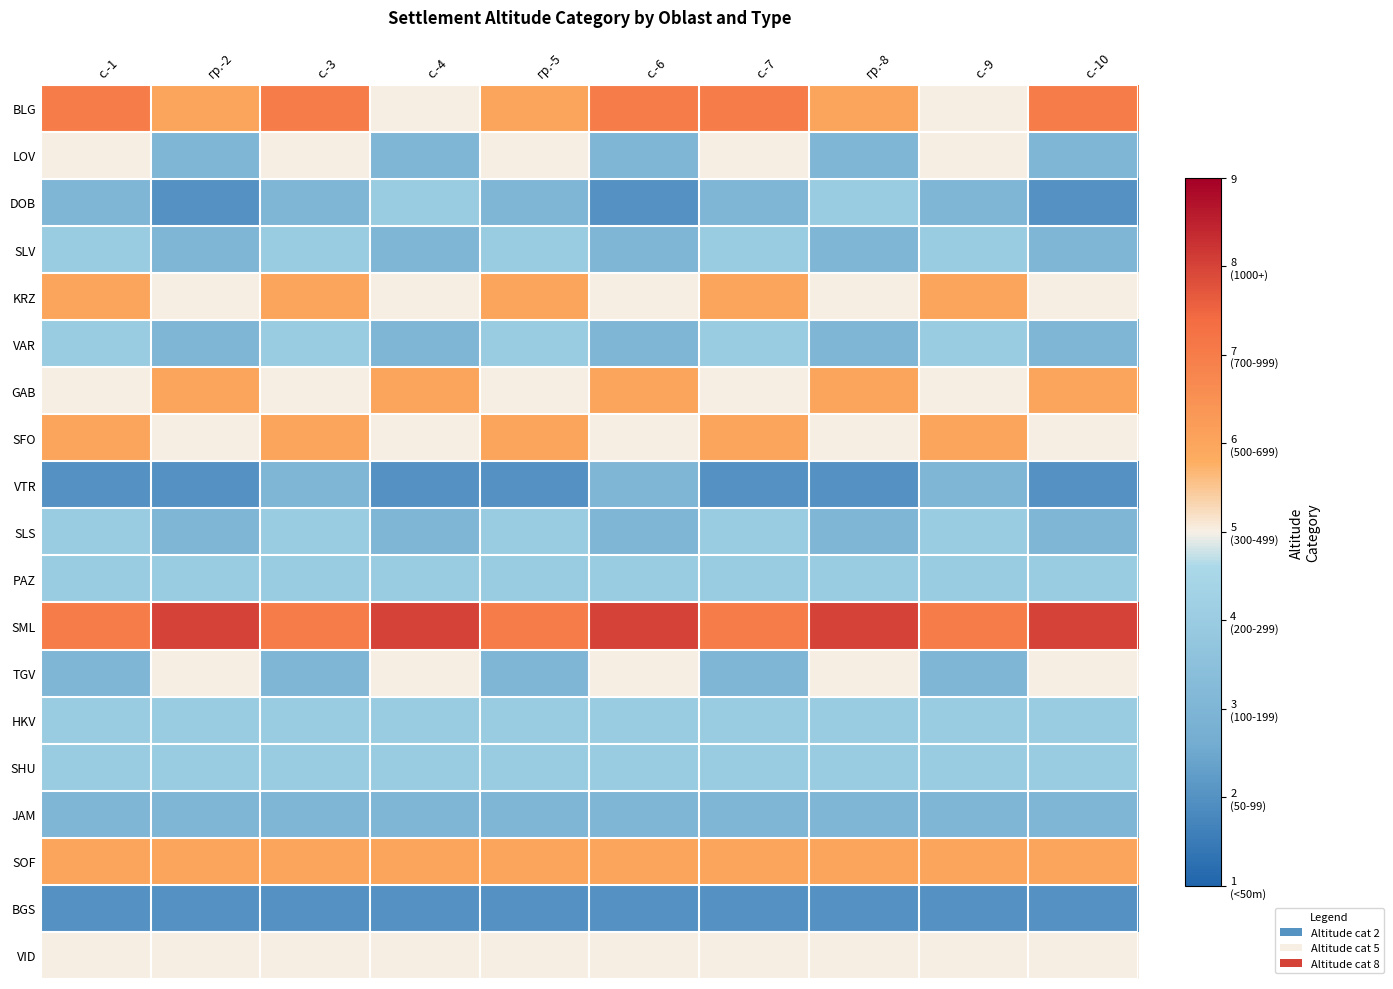

Reading left to right, what are all the values shown in this chart?

BLG: с.-1=7	гр.-2=6	с.-3=7	с.-4=5	гр.-5=6	с.-6=7	с.-7=7	гр.-8=6	с.-9=5	с.-10=7
LOV: с.-1=5	гр.-2=3	с.-3=5	с.-4=3	гр.-5=5	с.-6=3	с.-7=5	гр.-8=3	с.-9=5	с.-10=3
DOB: с.-1=3	гр.-2=2	с.-3=3	с.-4=4	гр.-5=3	с.-6=2	с.-7=3	гр.-8=4	с.-9=3	с.-10=2
SLV: с.-1=4	гр.-2=3	с.-3=4	с.-4=3	гр.-5=4	с.-6=3	с.-7=4	гр.-8=3	с.-9=4	с.-10=3
KRZ: с.-1=6	гр.-2=5	с.-3=6	с.-4=5	гр.-5=6	с.-6=5	с.-7=6	гр.-8=5	с.-9=6	с.-10=5
VAR: с.-1=4	гр.-2=3	с.-3=4	с.-4=3	гр.-5=4	с.-6=3	с.-7=4	гр.-8=3	с.-9=4	с.-10=3
GAB: с.-1=5	гр.-2=6	с.-3=5	с.-4=6	гр.-5=5	с.-6=6	с.-7=5	гр.-8=6	с.-9=5	с.-10=6
SFO: с.-1=6	гр.-2=5	с.-3=6	с.-4=5	гр.-5=6	с.-6=5	с.-7=6	гр.-8=5	с.-9=6	с.-10=5
VTR: с.-1=2	гр.-2=2	с.-3=3	с.-4=2	гр.-5=2	с.-6=3	с.-7=2	гр.-8=2	с.-9=3	с.-10=2
SLS: с.-1=4	гр.-2=3	с.-3=4	с.-4=3	гр.-5=4	с.-6=3	с.-7=4	гр.-8=3	с.-9=4	с.-10=3
PAZ: с.-1=4	гр.-2=4	с.-3=4	с.-4=4	гр.-5=4	с.-6=4	с.-7=4	гр.-8=4	с.-9=4	с.-10=4
SML: с.-1=7	гр.-2=8	с.-3=7	с.-4=8	гр.-5=7	с.-6=8	с.-7=7	гр.-8=8	с.-9=7	с.-10=8
TGV: с.-1=3	гр.-2=5	с.-3=3	с.-4=5	гр.-5=3	с.-6=5	с.-7=3	гр.-8=5	с.-9=3	с.-10=5
HKV: с.-1=4	гр.-2=4	с.-3=4	с.-4=4	гр.-5=4	с.-6=4	с.-7=4	гр.-8=4	с.-9=4	с.-10=4
SHU: с.-1=4	гр.-2=4	с.-3=4	с.-4=4	гр.-5=4	с.-6=4	с.-7=4	гр.-8=4	с.-9=4	с.-10=4
JAM: с.-1=3	гр.-2=3	с.-3=3	с.-4=3	гр.-5=3	с.-6=3	с.-7=3	гр.-8=3	с.-9=3	с.-10=3
SOF: с.-1=6	гр.-2=6	с.-3=6	с.-4=6	гр.-5=6	с.-6=6	с.-7=6	гр.-8=6	с.-9=6	с.-10=6
BGS: с.-1=2	гр.-2=2	с.-3=2	с.-4=2	гр.-5=2	с.-6=2	с.-7=2	гр.-8=2	с.-9=2	с.-10=2
VID: с.-1=5	гр.-2=5	с.-3=5	с.-4=5	гр.-5=5	с.-6=5	с.-7=5	гр.-8=5	с.-9=5	с.-10=5